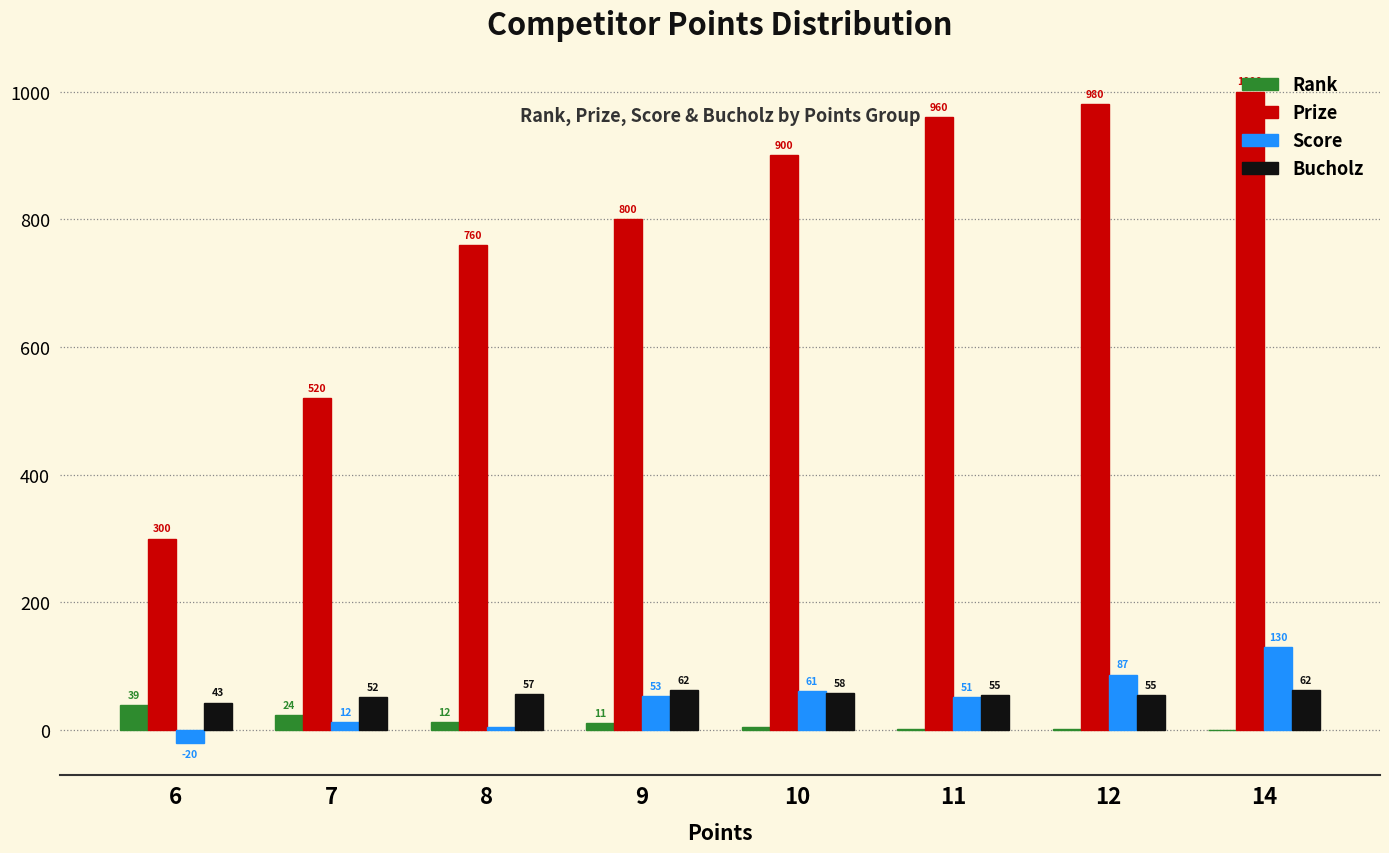

At which category is the sum across all series the highest?

14